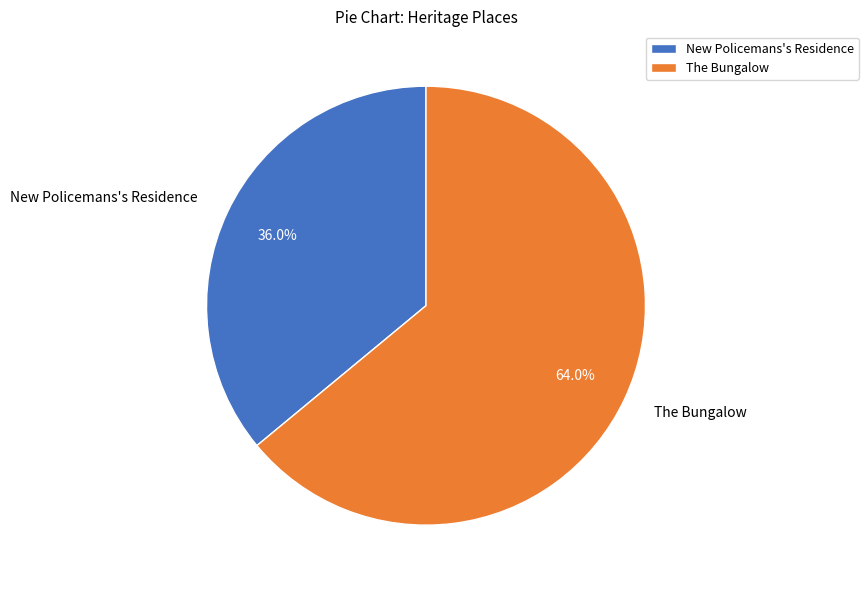

To the nearest percent, what portion does The Bungalow represent?

64%